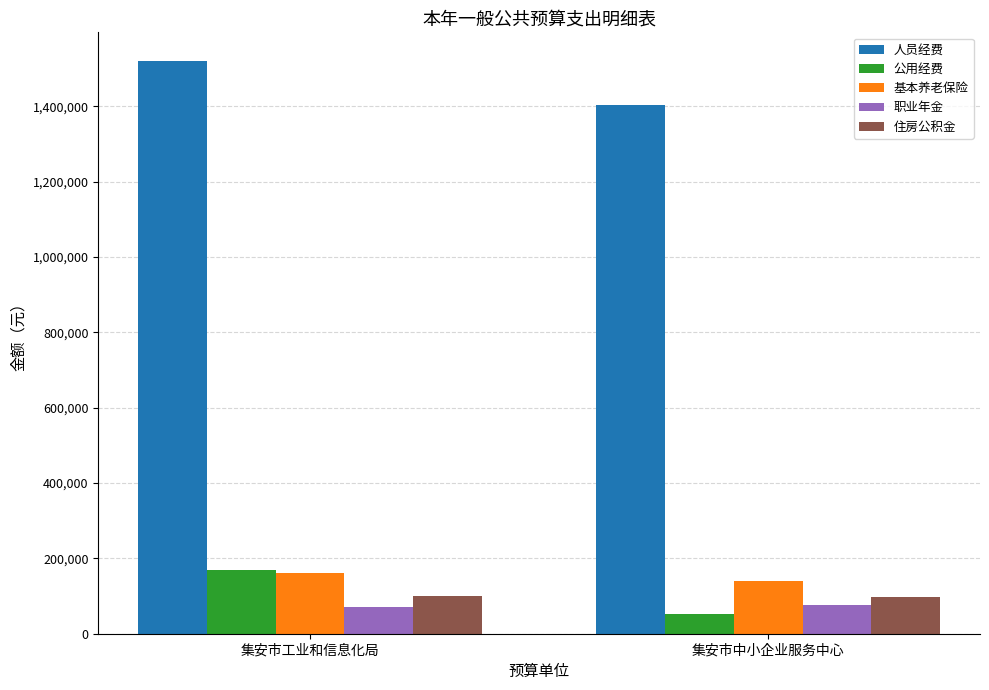

The 人员经费 series shows 2172445.8 at 集安市工业和信息化局. True or false?

False